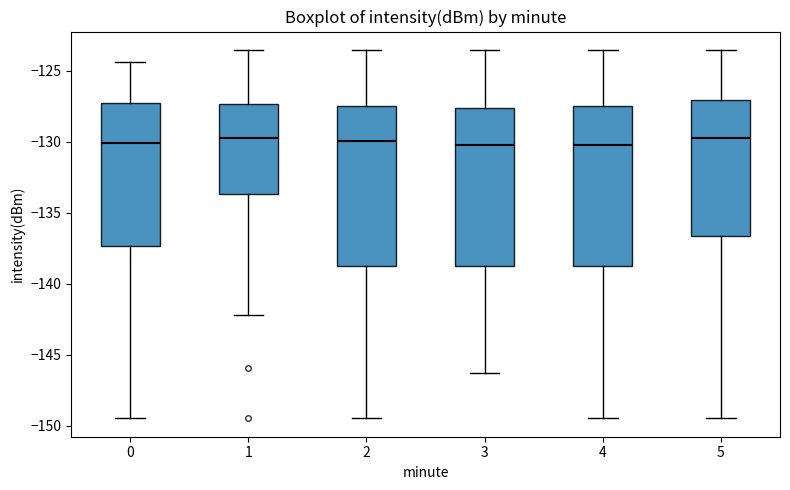

Reading left to right, transcribe this box plot: for each box, give where its median line is, the range the box spans, and where its two whiskers end, as read against the y-axis. The values are not printed on the chart, so give them approximately, as read against the axis.

0: median -130.0, box -137.5 to -127.5, whiskers -149.5 to -124.5
1: median -130.0, box -133.5 to -127.5, whiskers -142.0 to -123.5
2: median -130.0, box -139.0 to -127.5, whiskers -149.5 to -123.5
3: median -130.0, box -139.0 to -127.5, whiskers -146.5 to -123.5
4: median -130.0, box -139.0 to -127.5, whiskers -149.5 to -123.5
5: median -130.0, box -136.5 to -127.0, whiskers -149.5 to -123.5